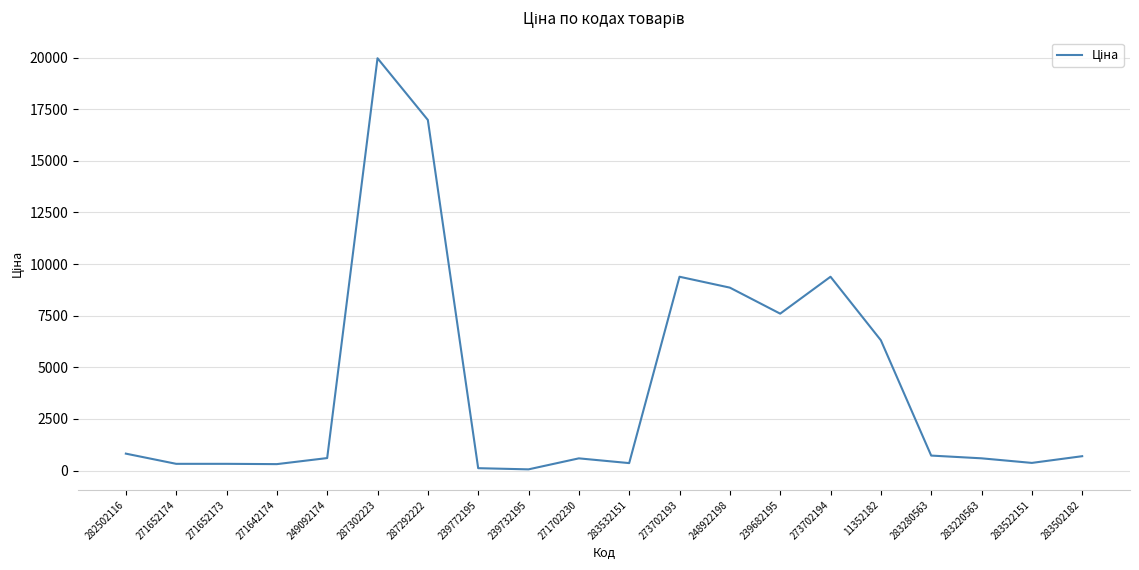

The value at 287292222 is 16976.3. True or false?

True